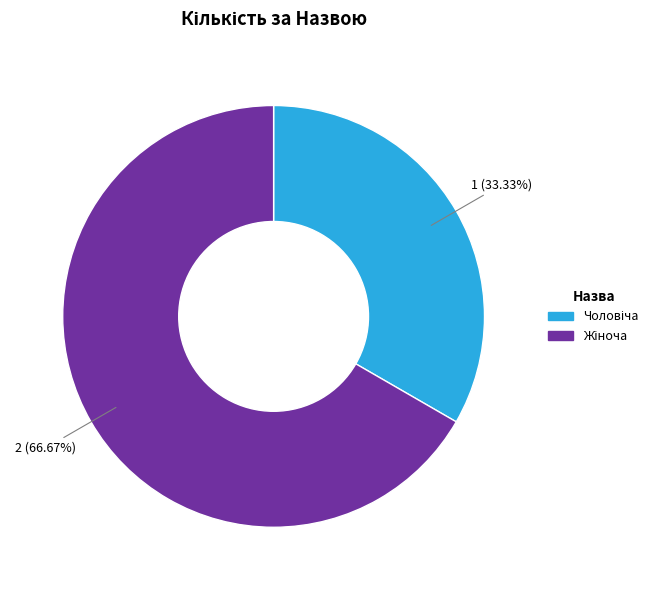

Is there a majority slice in this chart?

Yes